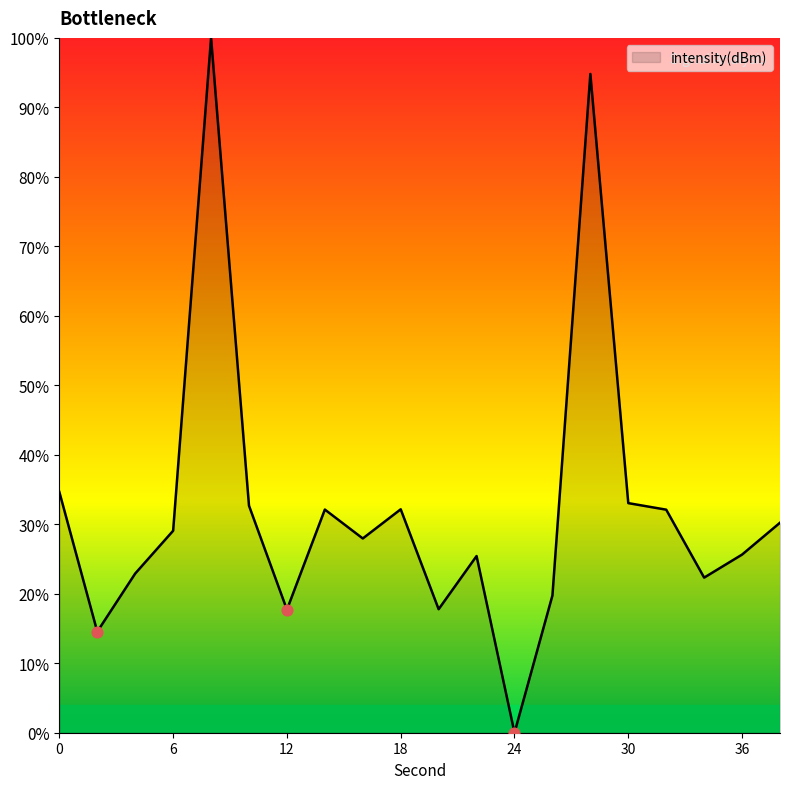

What is the greatest value displayed?

100.0